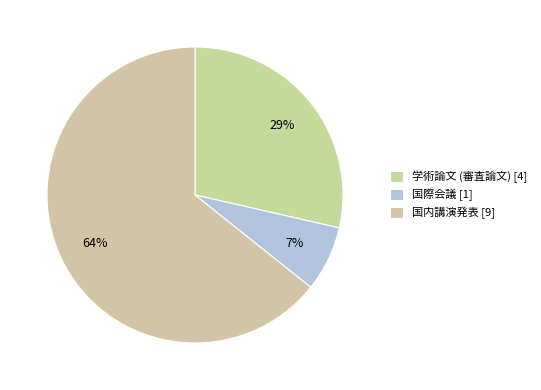

How many slices are in this pie chart?

3